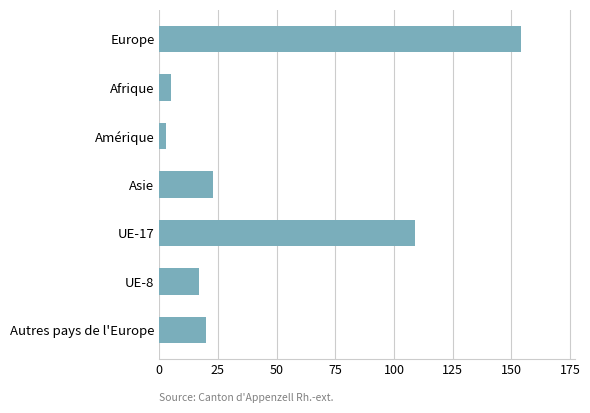

What is the label of the 4th bar from the bottom?

Asie